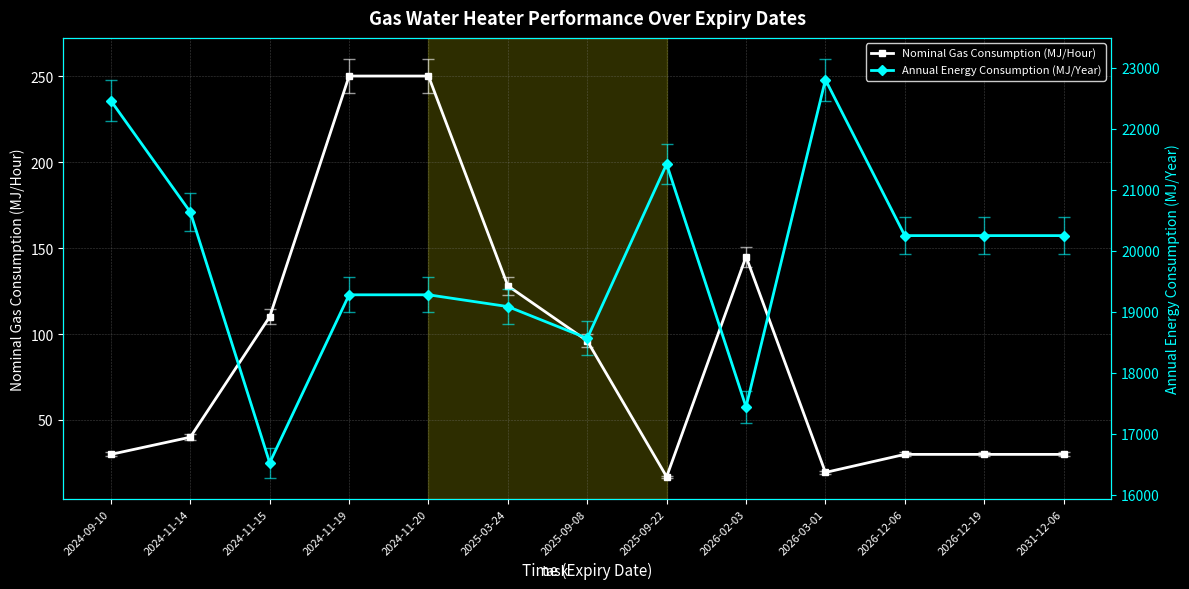

In Nominal Gas Consumption (MJ/Hour), how many points are lower than both neighbors (excluding endpoints)?

2